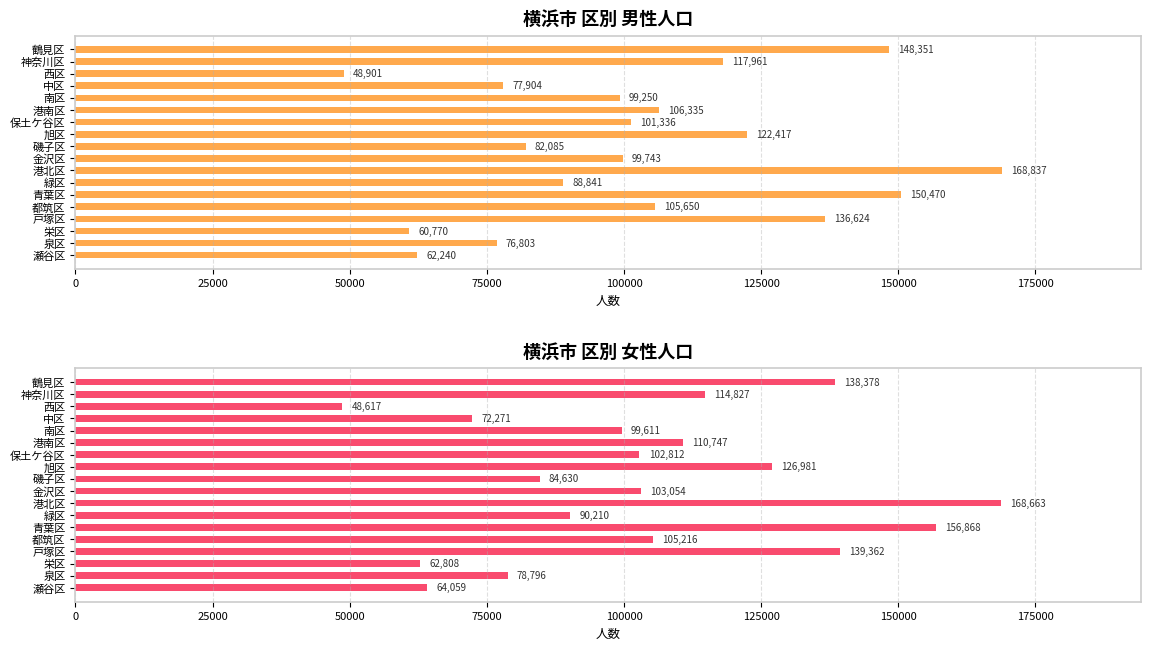

What are all the series names shown in the legend?

男, 女